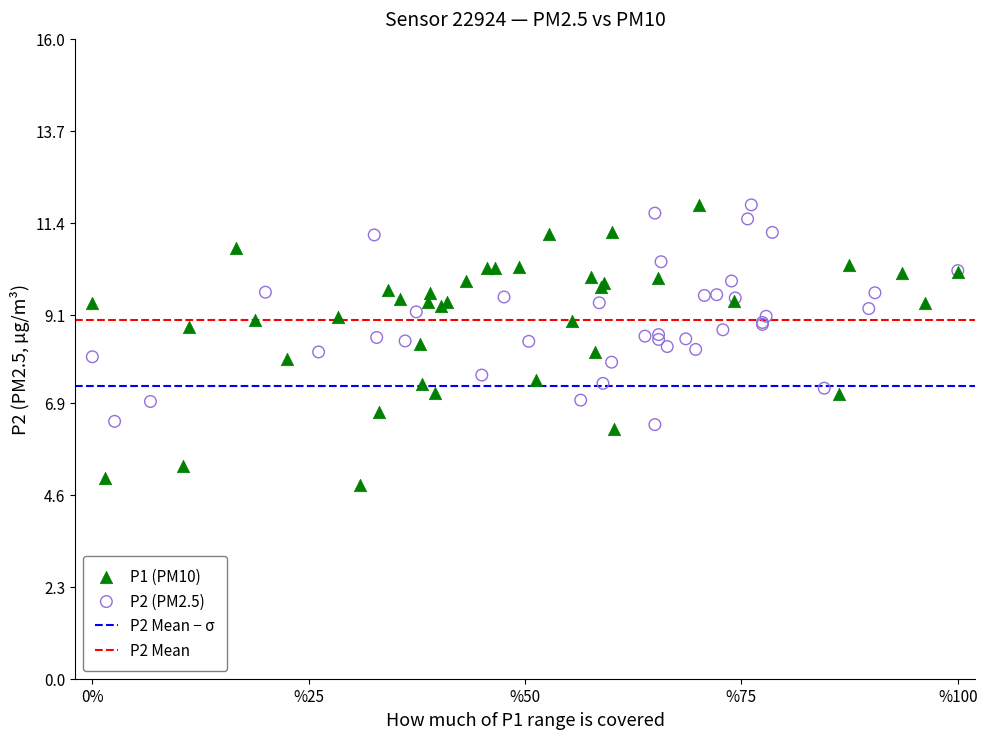

Which series reaches the minimum Y coordinate?

P1 (PM10)